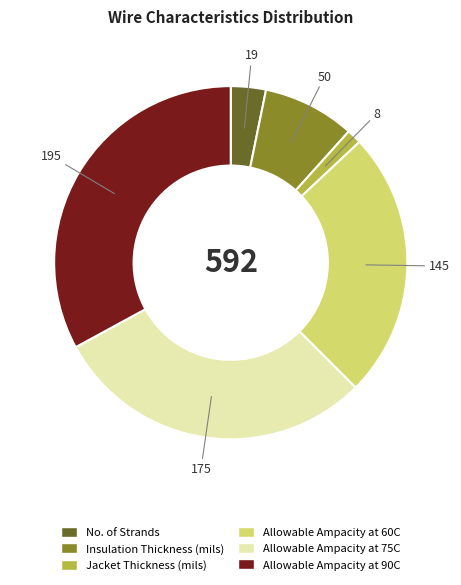

Rank the categories by value from lowest to highest.

Jacket Thickness (mils), No. of Strands, Insulation Thickness (mils), Allowable Ampacity at 60C, Allowable Ampacity at 75C, Allowable Ampacity at 90C